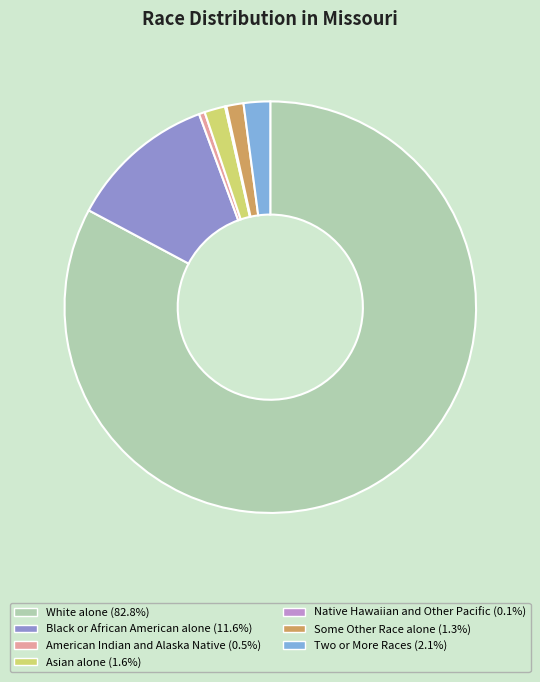

Count the number of slices in the pie.

7